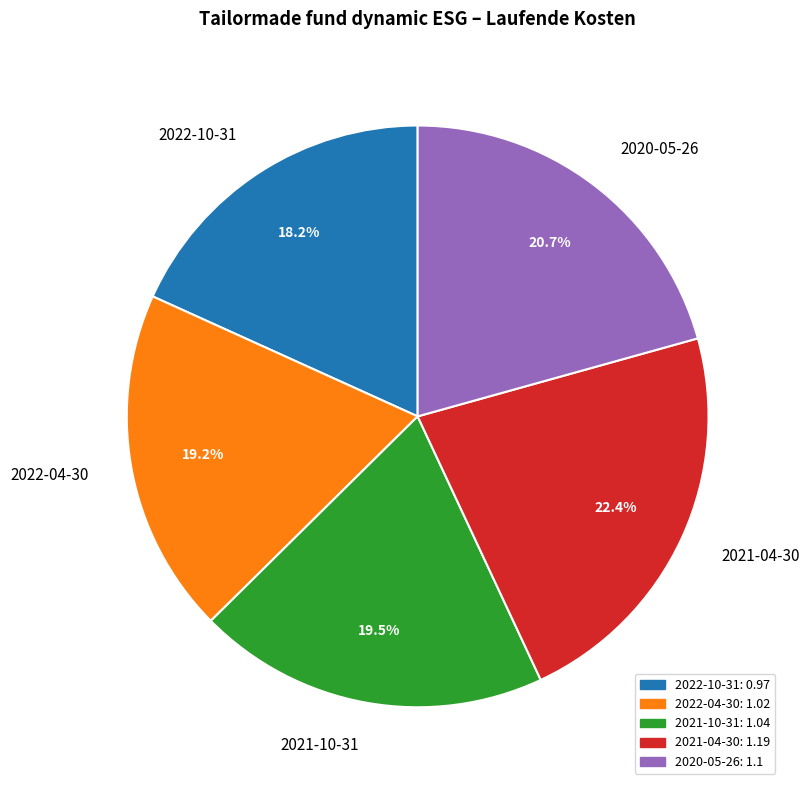

To the nearest percent, what is the combined percentage of 2021-10-31 and 2022-04-30?

39%